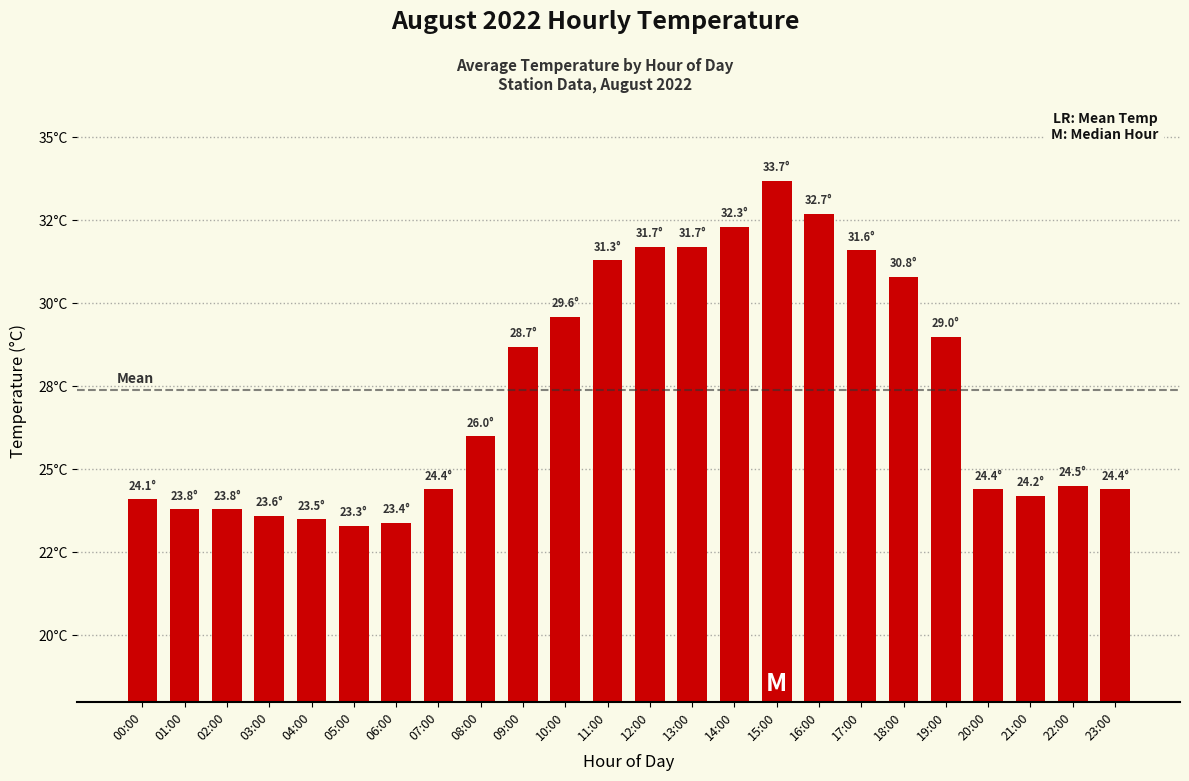

The value at 01:00 is 35.2. True or false?

False